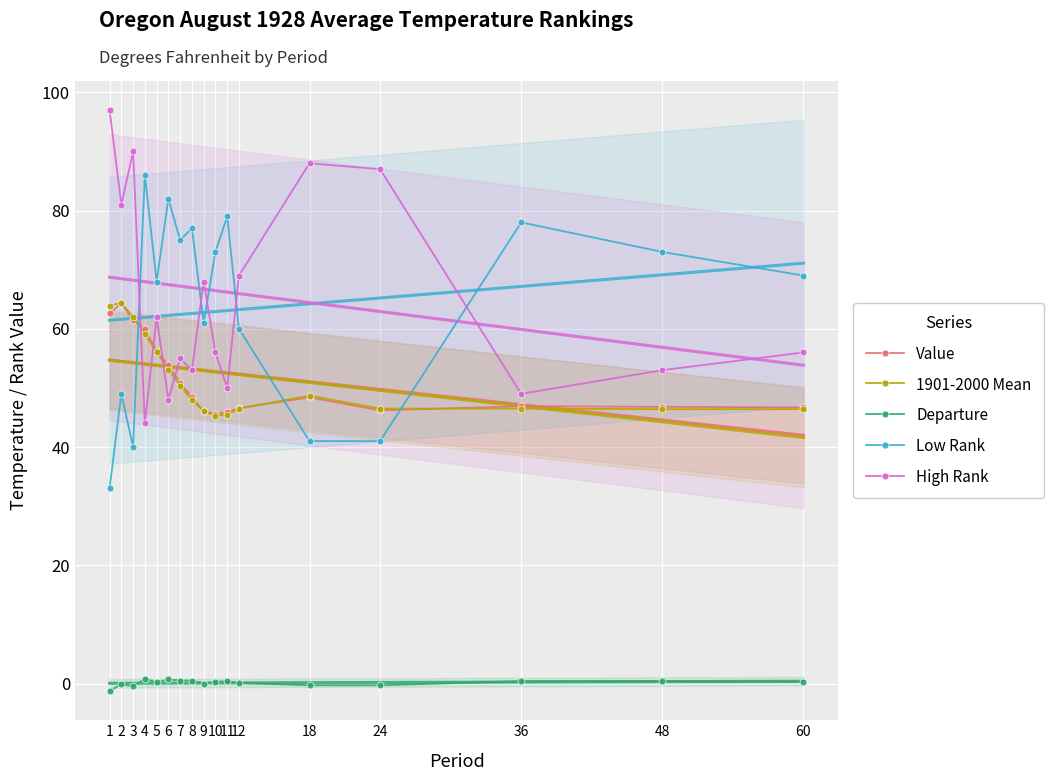

Between 9 and 2, which is larger?

2